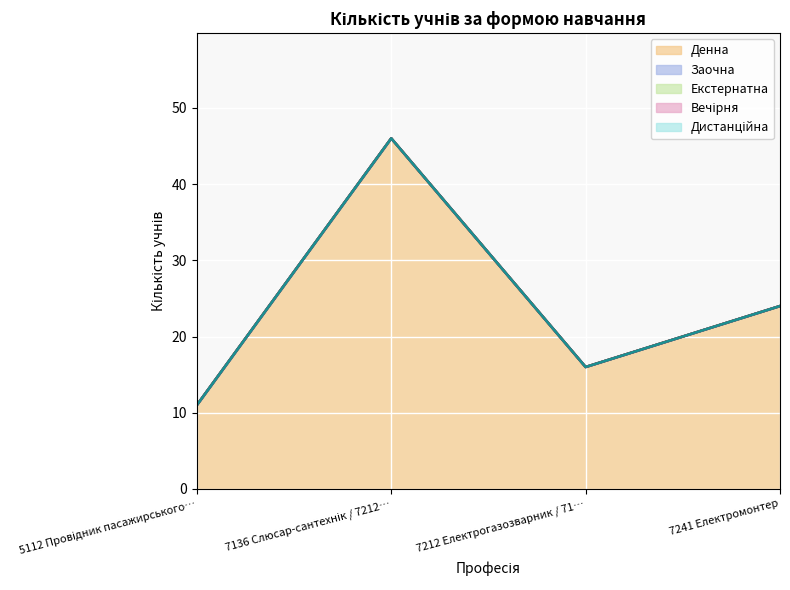

At which category does the chart reach its minimum across all series?

5112 Провідник пасажирського вагона